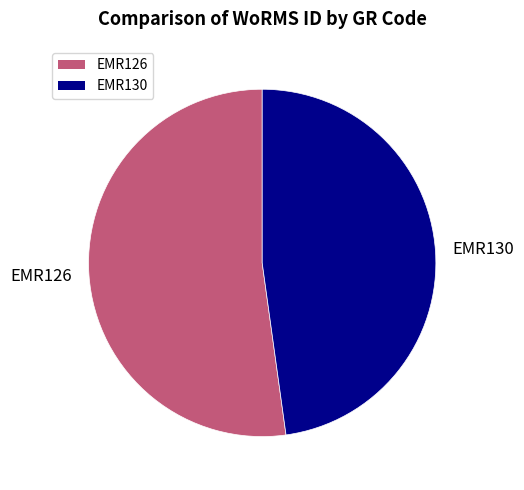

What is the ratio of the value at EMR130 to the value at EMR126?

0.9